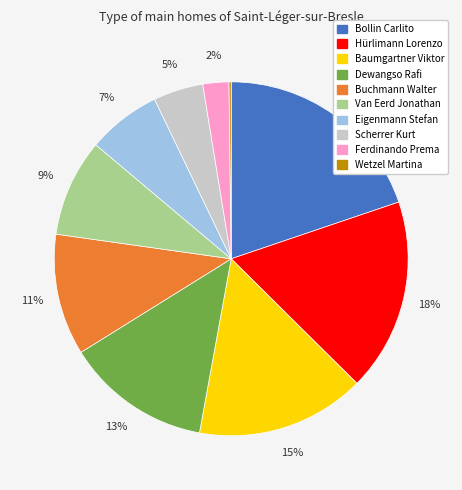

True or false: Van Eerd Jonathan accounts for 9% of the total.

True